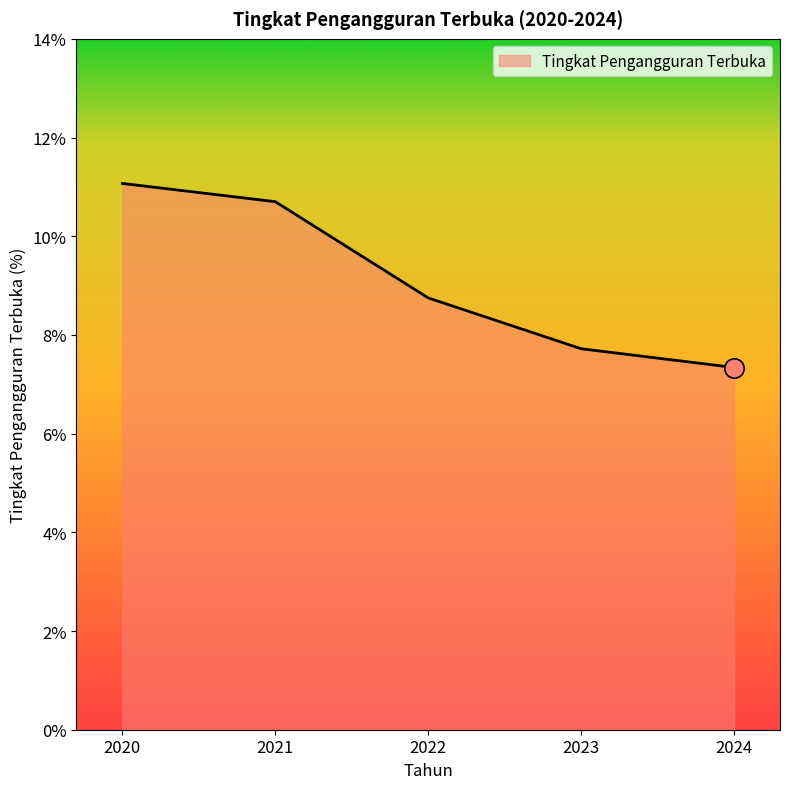

Which category has the highest value across all series?

2020